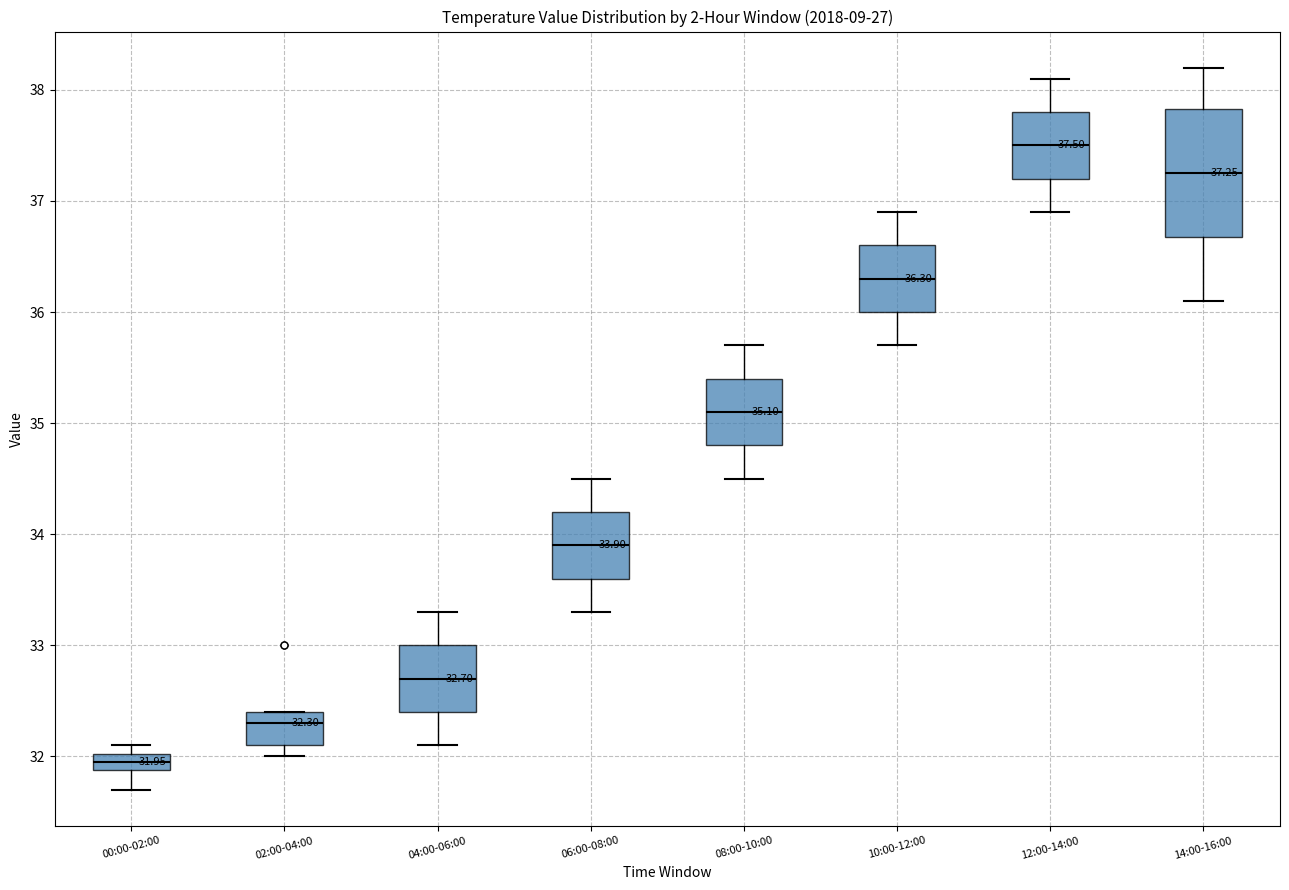

Which box's median line is the lowest?

00:00-02:00